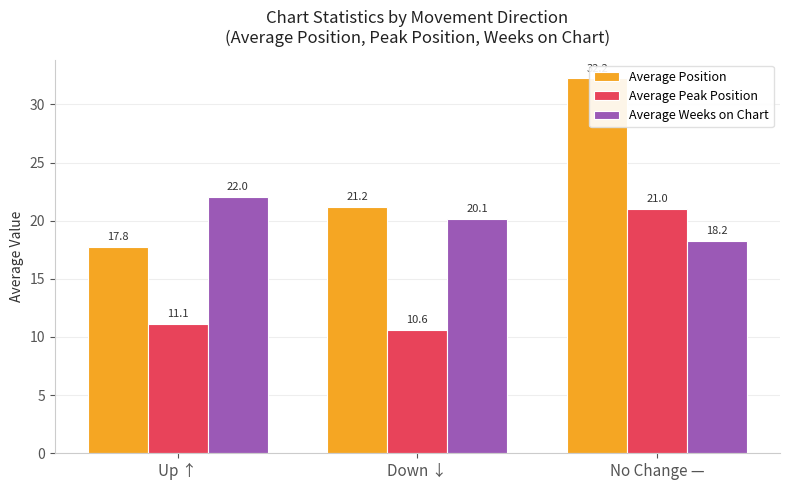

Is it true that Average Position equals 22.4 at No Change —?

False